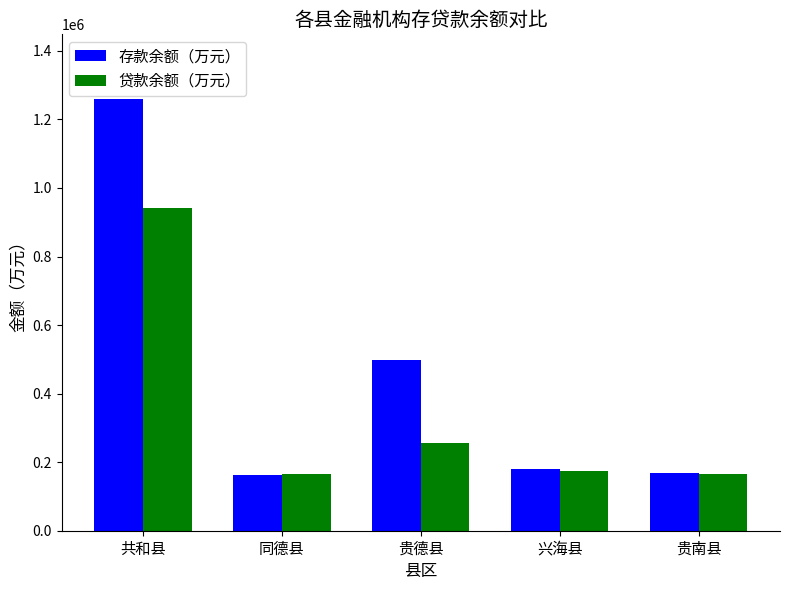

At which label does 存款余额（万元） reach its peak?

共和县